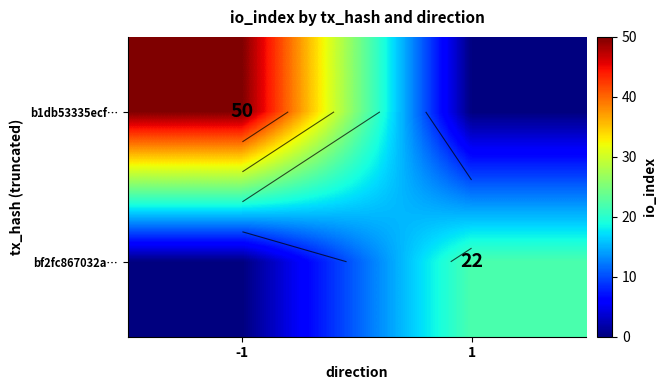

What is the sum of the b1db53335ecf… values at -1 and 1?

50